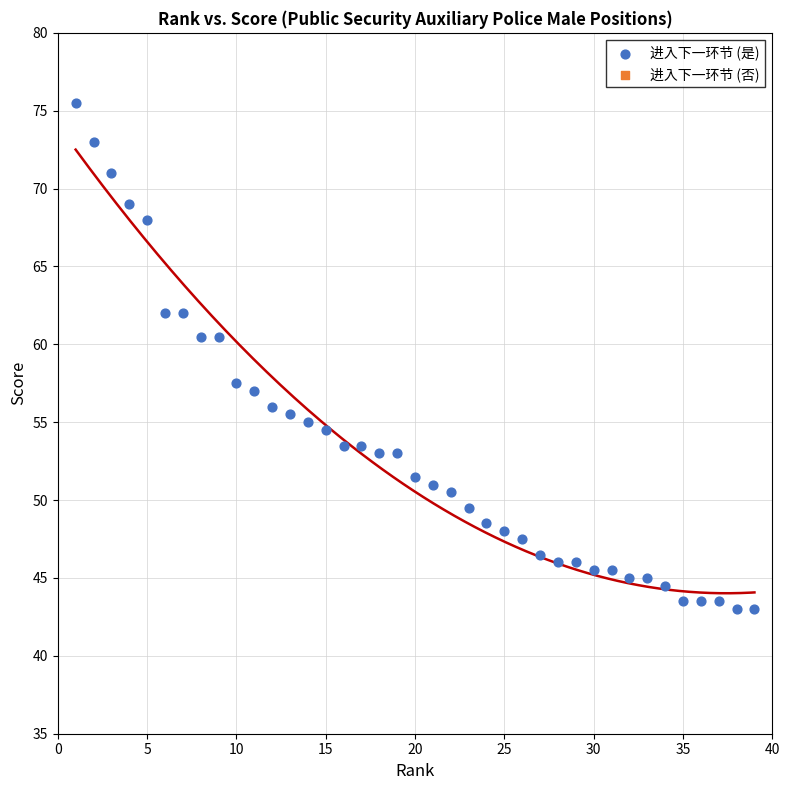

What is the range of Y values (max minus min)?

32.5